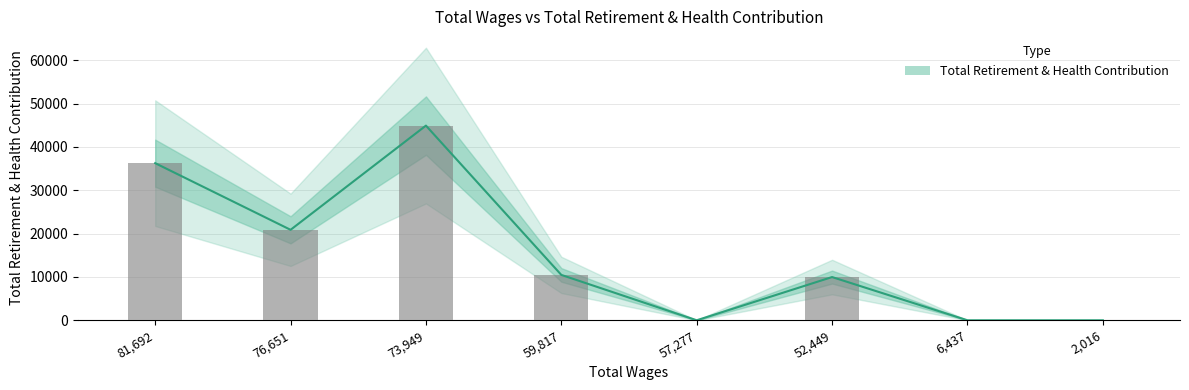

How many categories are shown in the chart?

8